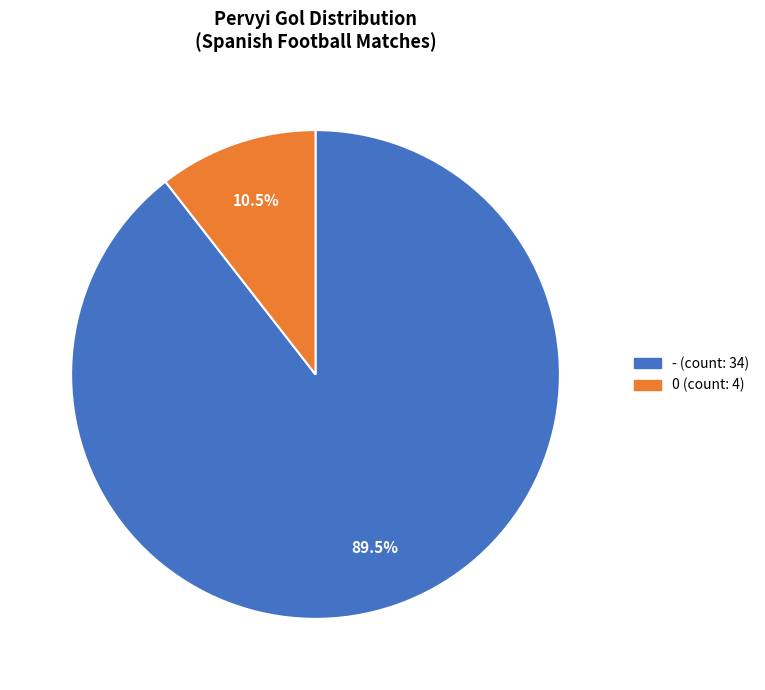

What percentage do - and 0 together represent?

100.0%